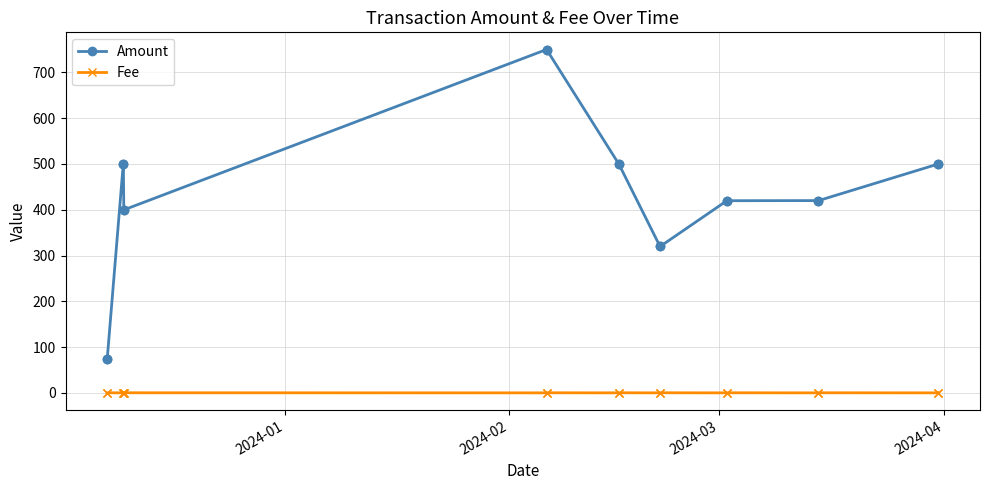

What is the difference between the second highest and second lowest values in the Fee series?

0.2